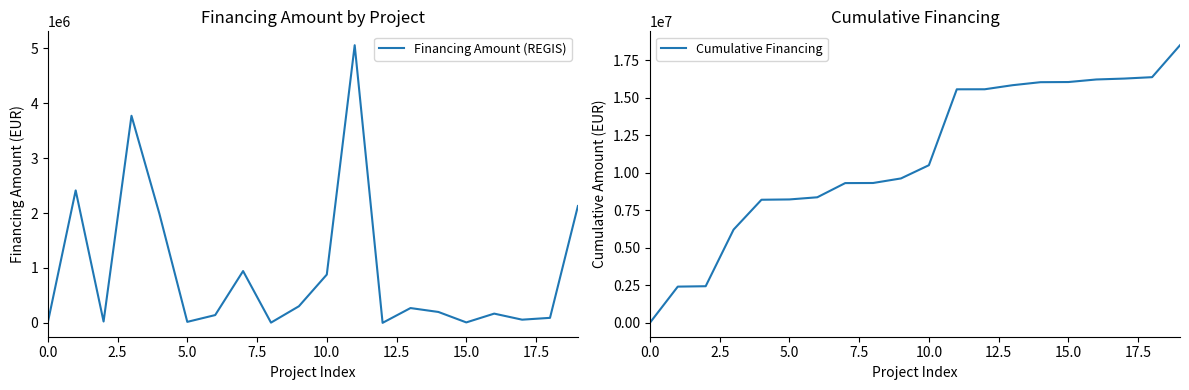

How many interior local valleys does the Financing Amount (REGIS) series have?

6